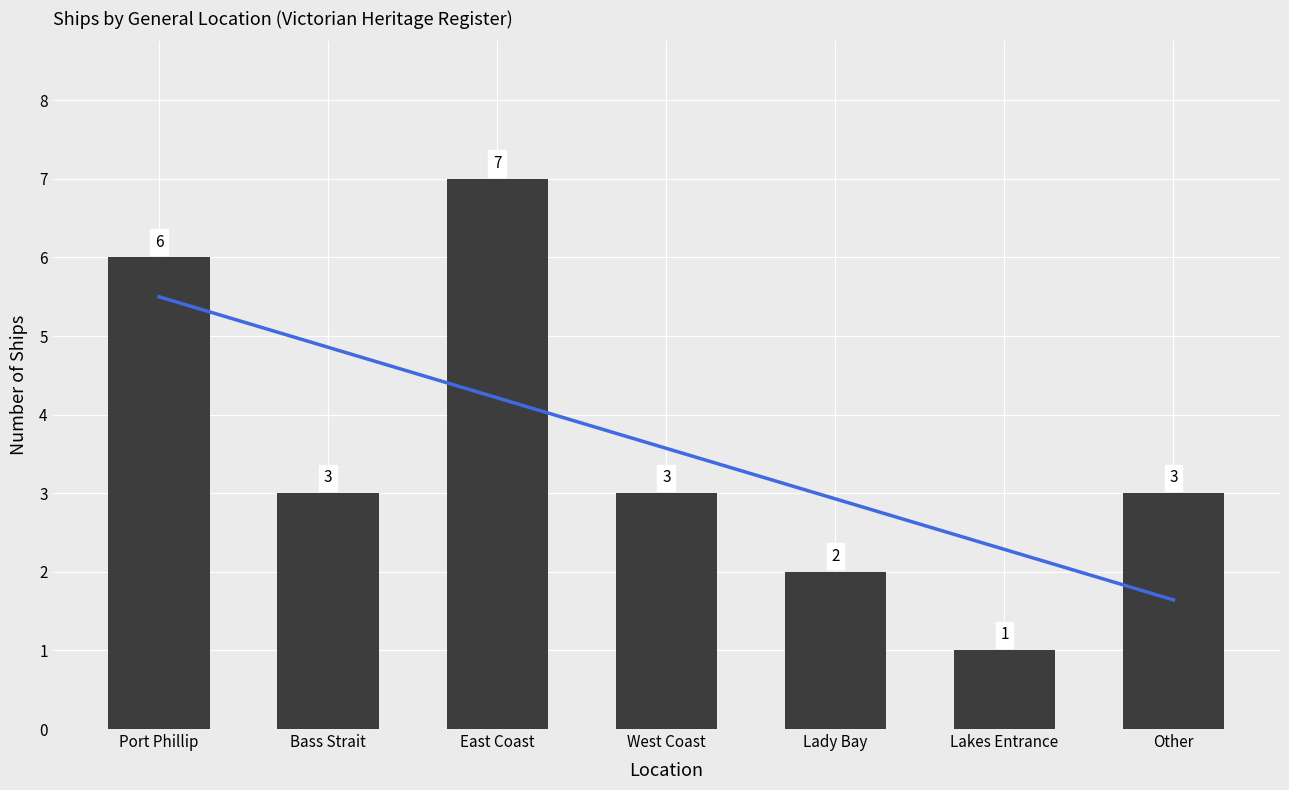

How many series are shown in this chart?

1